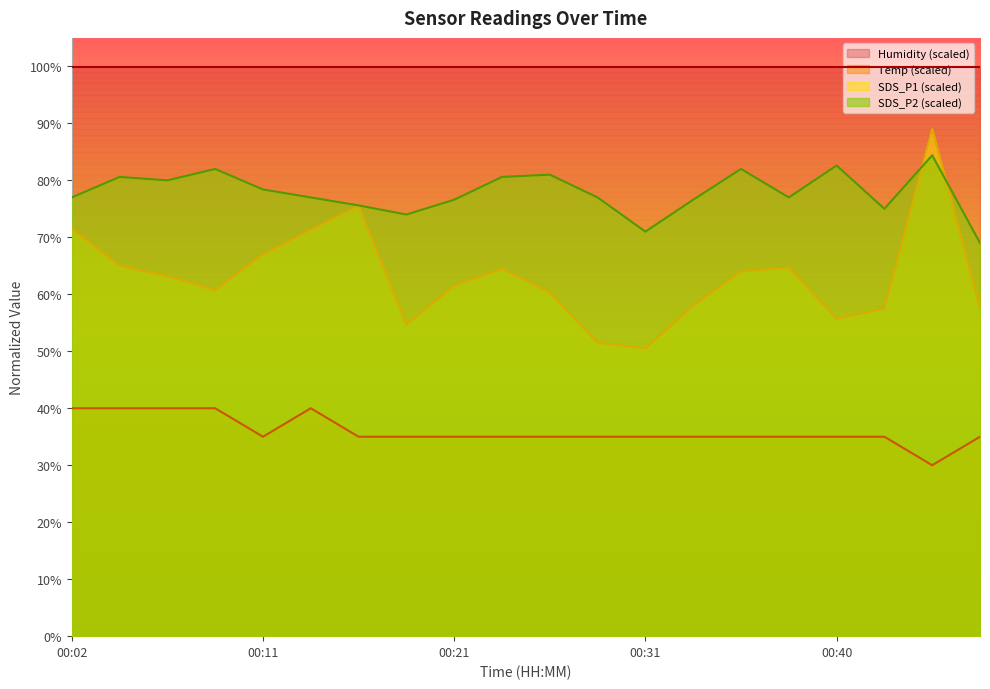

True or false: SDS_P1 and Temp intersect in this chart.

False